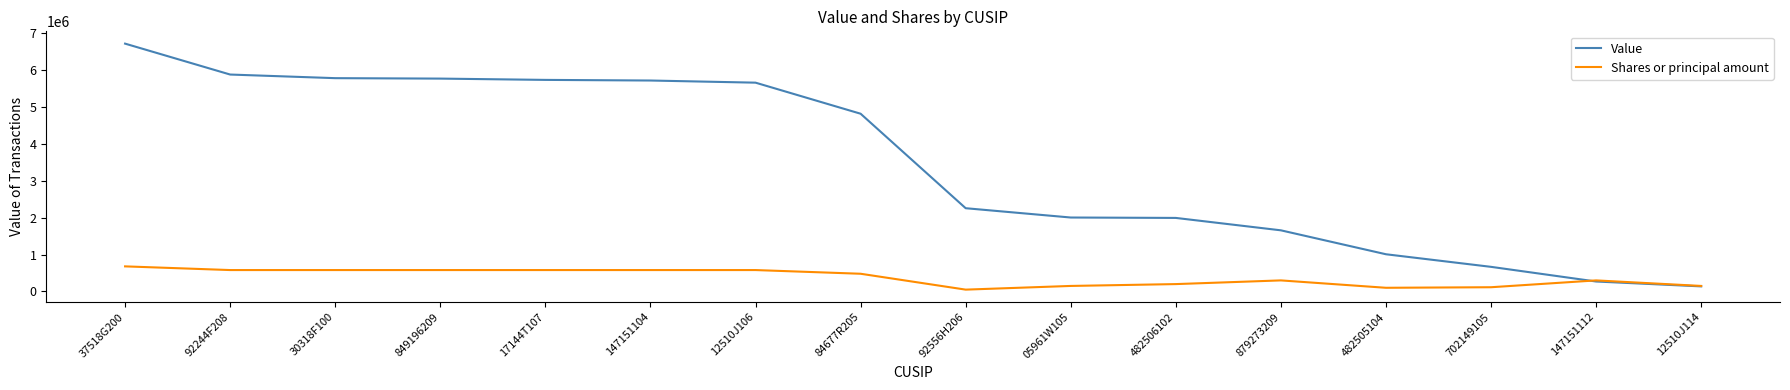

Is the value of Value at 92556H206 greater than the value of Shares or principal amount at 147151104?

Yes